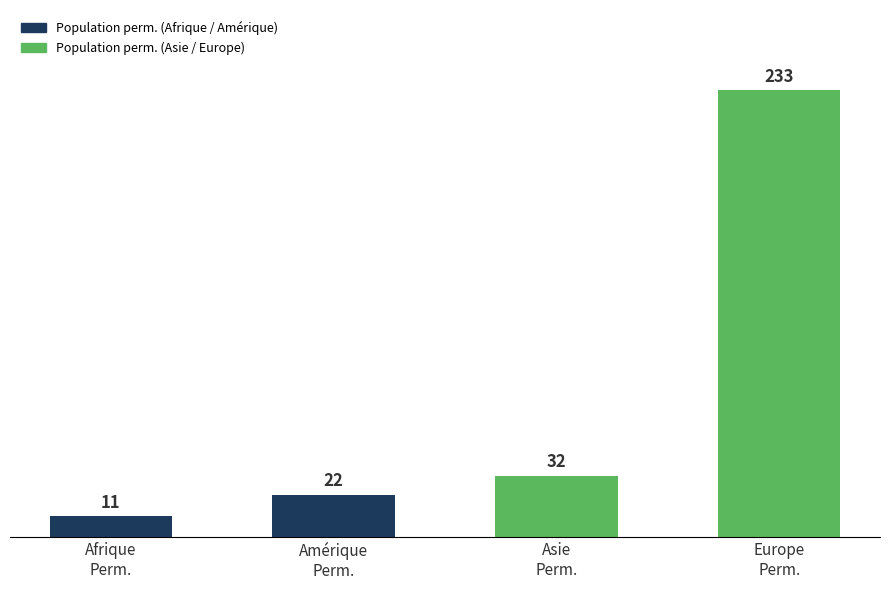

What is the difference between the second highest and minimum values?

21